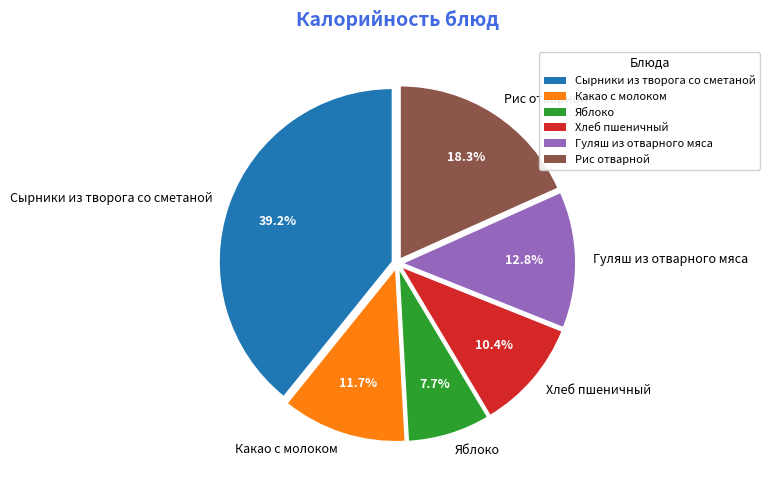

Combined, do Сырники из творога со сметаной and Яблоко account for over 50%?

No